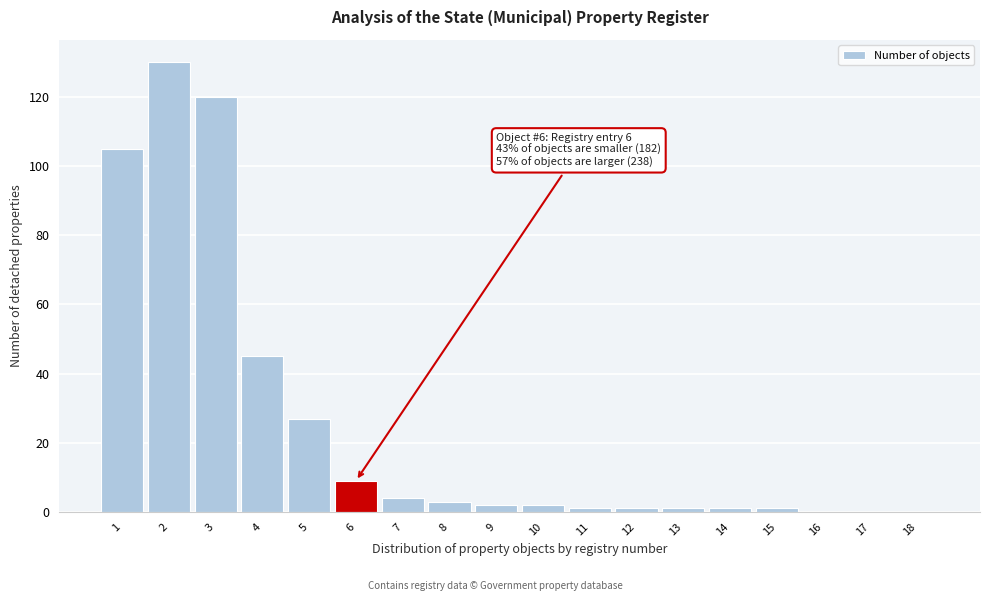

Reading left to right, what are all the values shown in this chart?

1=105	2=130	3=120	4=45	5=27	6=9	7=4	8=3	9=2	10=2	11=1	12=1	13=1	14=1	15=1	16=0	17=0	18=0